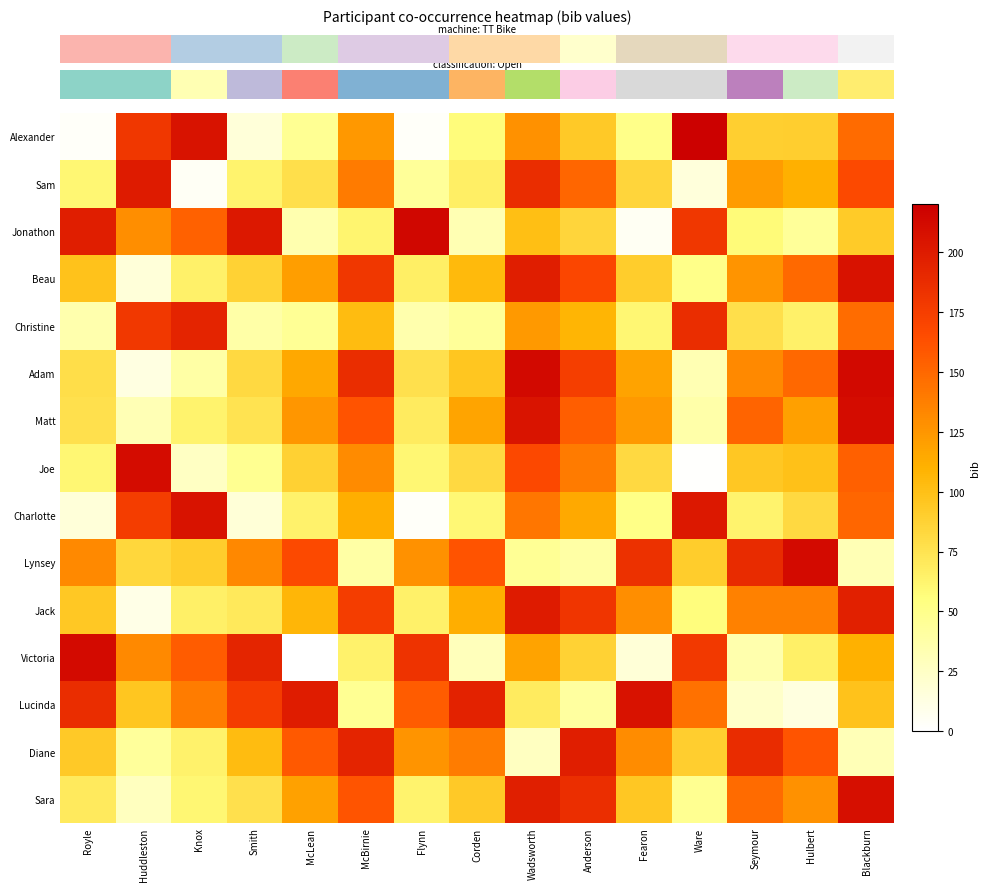

At how many categories does at least one series exceed 89?

15